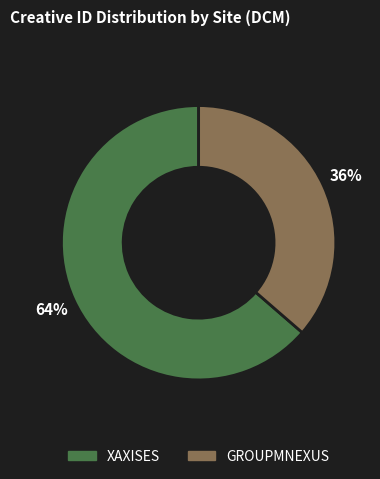

Is there any slice that represents more than half of the pie?

Yes